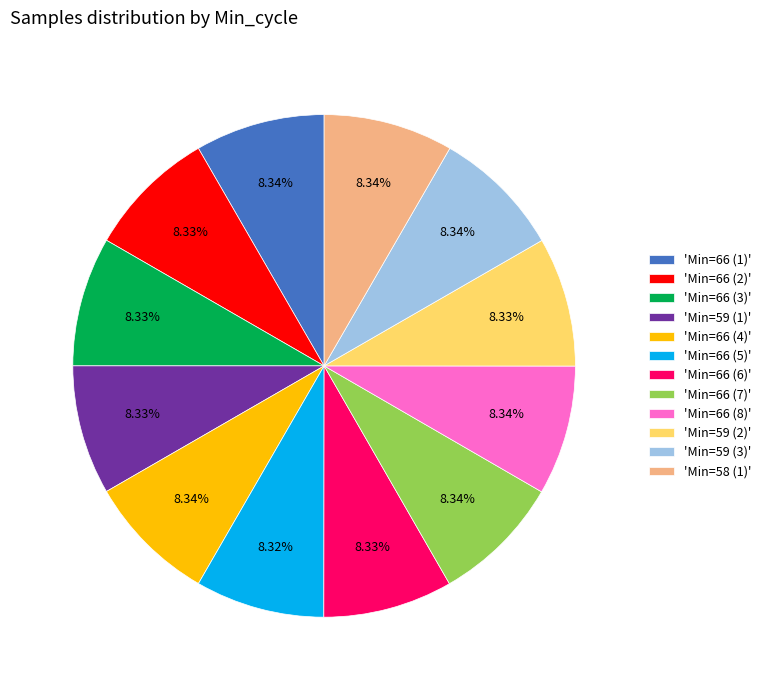

Is the sum of 'Min=66 (4)' and 'Min=58 (1)' greater than half?

No